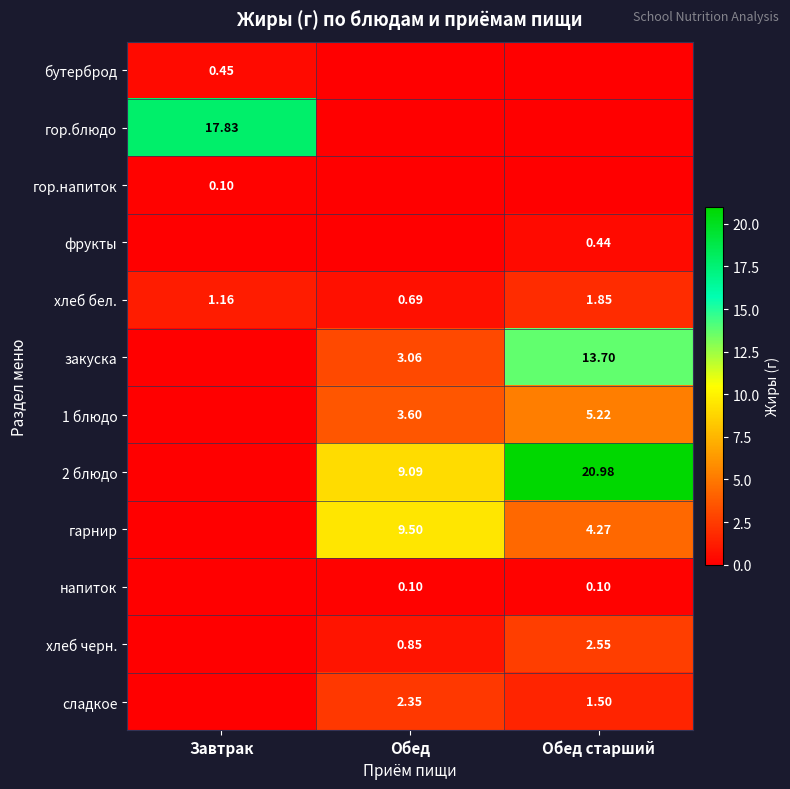

True or false: фрукты has a value of 0.0 at Обед.

True